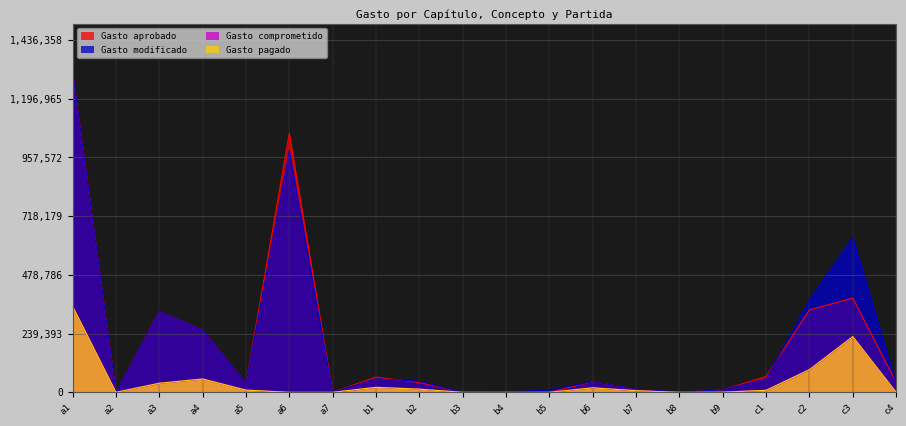

How many interior local peaks does the Gasto comprometido series have?

4